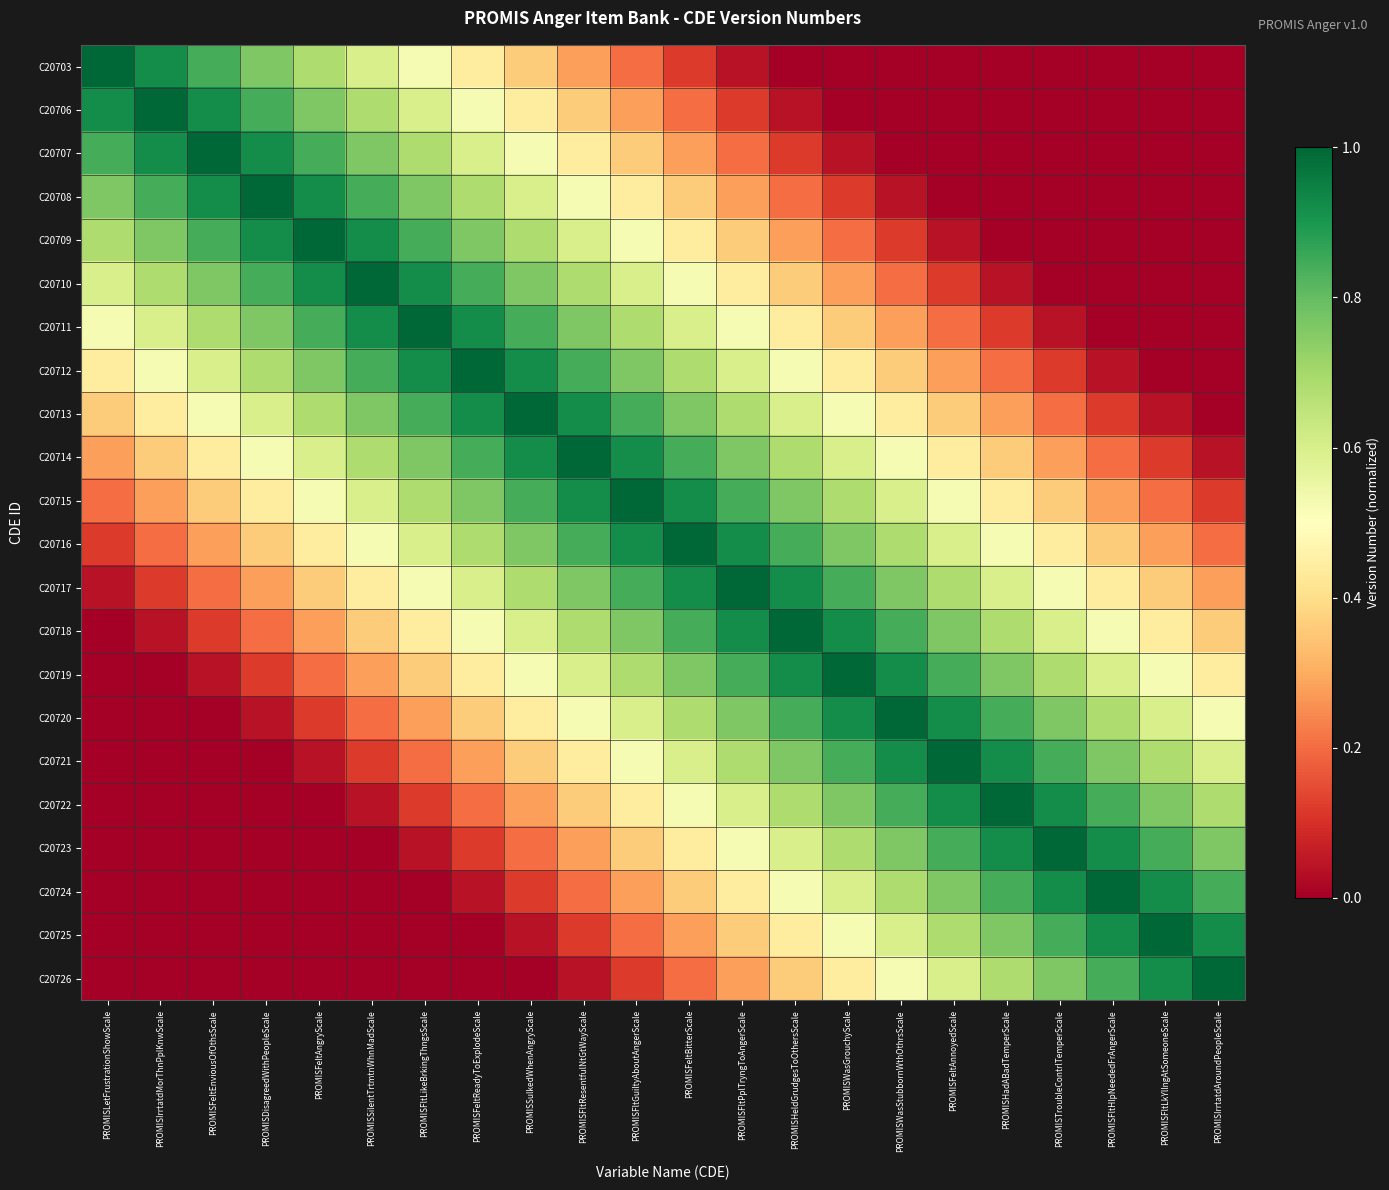

Reading right to left, list all the values displayed in this chart.

C20703: PROMISIrrtatdAroundPeopleScale=0.0	PROMISFltLkYllngAtSomeoneScale=0.0	PROMISFltHlpNeededFrAngerScale=0.0	PROMISTroubleContrlTemperScale=0.0	PROMISHadABadTemperScale=0.0	PROMISFeltAnnoyedScale=0.0	PROMISWasStubbornWthOthrsScale=0.0	PROMISWasGrouchyScale=0.0	PROMISHeldGrudgesToOthersScale=0.0	PROMISFltPplTryngToAngerScale=0.0	PROMISFeltBitterScale=0.1	PROMISFltGuiltyAboutAngerScale=0.2	PROMISFltResentfulNtGtWayScale=0.3	PROMISSulkedWhenAngryScale=0.4	PROMISFeltReadyToExplodeScale=0.4	PROMISFltLikeBrkingThngsScale=0.5	PROMISSilentTrtmtnWhnMadScale=0.6	PROMISFeltAngryScale=0.7	PROMISDisagreedWithPeopleScale=0.8	PROMISFeltEnviousOfOthsScale=0.8	PROMISIrrtatdMorThnPplKnwScale=0.9	PROMISLetFrustrationShowScale=1.0
C20706: PROMISIrrtatdAroundPeopleScale=0.0	PROMISFltLkYllngAtSomeoneScale=0.0	PROMISFltHlpNeededFrAngerScale=0.0	PROMISTroubleContrlTemperScale=0.0	PROMISHadABadTemperScale=0.0	PROMISFeltAnnoyedScale=0.0	PROMISWasStubbornWthOthrsScale=0.0	PROMISWasGrouchyScale=0.0	PROMISHeldGrudgesToOthersScale=0.0	PROMISFltPplTryngToAngerScale=0.1	PROMISFeltBitterScale=0.2	PROMISFltGuiltyAboutAngerScale=0.3	PROMISFltResentfulNtGtWayScale=0.4	PROMISSulkedWhenAngryScale=0.4	PROMISFeltReadyToExplodeScale=0.5	PROMISFltLikeBrkingThngsScale=0.6	PROMISSilentTrtmtnWhnMadScale=0.7	PROMISFeltAngryScale=0.8	PROMISDisagreedWithPeopleScale=0.8	PROMISFeltEnviousOfOthsScale=0.9	PROMISIrrtatdMorThnPplKnwScale=1.0	PROMISLetFrustrationShowScale=0.9
C20707: PROMISIrrtatdAroundPeopleScale=0.0	PROMISFltLkYllngAtSomeoneScale=0.0	PROMISFltHlpNeededFrAngerScale=0.0	PROMISTroubleContrlTemperScale=0.0	PROMISHadABadTemperScale=0.0	PROMISFeltAnnoyedScale=0.0	PROMISWasStubbornWthOthrsScale=0.0	PROMISWasGrouchyScale=0.0	PROMISHeldGrudgesToOthersScale=0.1	PROMISFltPplTryngToAngerScale=0.2	PROMISFeltBitterScale=0.3	PROMISFltGuiltyAboutAngerScale=0.4	PROMISFltResentfulNtGtWayScale=0.4	PROMISSulkedWhenAngryScale=0.5	PROMISFeltReadyToExplodeScale=0.6	PROMISFltLikeBrkingThngsScale=0.7	PROMISSilentTrtmtnWhnMadScale=0.8	PROMISFeltAngryScale=0.8	PROMISDisagreedWithPeopleScale=0.9	PROMISFeltEnviousOfOthsScale=1.0	PROMISIrrtatdMorThnPplKnwScale=0.9	PROMISLetFrustrationShowScale=0.8
C20708: PROMISIrrtatdAroundPeopleScale=0.0	PROMISFltLkYllngAtSomeoneScale=0.0	PROMISFltHlpNeededFrAngerScale=0.0	PROMISTroubleContrlTemperScale=0.0	PROMISHadABadTemperScale=0.0	PROMISFeltAnnoyedScale=0.0	PROMISWasStubbornWthOthrsScale=0.0	PROMISWasGrouchyScale=0.1	PROMISHeldGrudgesToOthersScale=0.2	PROMISFltPplTryngToAngerScale=0.3	PROMISFeltBitterScale=0.4	PROMISFltGuiltyAboutAngerScale=0.4	PROMISFltResentfulNtGtWayScale=0.5	PROMISSulkedWhenAngryScale=0.6	PROMISFeltReadyToExplodeScale=0.7	PROMISFltLikeBrkingThngsScale=0.8	PROMISSilentTrtmtnWhnMadScale=0.8	PROMISFeltAngryScale=0.9	PROMISDisagreedWithPeopleScale=1.0	PROMISFeltEnviousOfOthsScale=0.9	PROMISIrrtatdMorThnPplKnwScale=0.8	PROMISLetFrustrationShowScale=0.8
C20709: PROMISIrrtatdAroundPeopleScale=0.0	PROMISFltLkYllngAtSomeoneScale=0.0	PROMISFltHlpNeededFrAngerScale=0.0	PROMISTroubleContrlTemperScale=0.0	PROMISHadABadTemperScale=0.0	PROMISFeltAnnoyedScale=0.0	PROMISWasStubbornWthOthrsScale=0.1	PROMISWasGrouchyScale=0.2	PROMISHeldGrudgesToOthersScale=0.3	PROMISFltPplTryngToAngerScale=0.4	PROMISFeltBitterScale=0.4	PROMISFltGuiltyAboutAngerScale=0.5	PROMISFltResentfulNtGtWayScale=0.6	PROMISSulkedWhenAngryScale=0.7	PROMISFeltReadyToExplodeScale=0.8	PROMISFltLikeBrkingThngsScale=0.8	PROMISSilentTrtmtnWhnMadScale=0.9	PROMISFeltAngryScale=1.0	PROMISDisagreedWithPeopleScale=0.9	PROMISFeltEnviousOfOthsScale=0.8	PROMISIrrtatdMorThnPplKnwScale=0.8	PROMISLetFrustrationShowScale=0.7
C20710: PROMISIrrtatdAroundPeopleScale=0.0	PROMISFltLkYllngAtSomeoneScale=0.0	PROMISFltHlpNeededFrAngerScale=0.0	PROMISTroubleContrlTemperScale=0.0	PROMISHadABadTemperScale=0.0	PROMISFeltAnnoyedScale=0.1	PROMISWasStubbornWthOthrsScale=0.2	PROMISWasGrouchyScale=0.3	PROMISHeldGrudgesToOthersScale=0.4	PROMISFltPplTryngToAngerScale=0.4	PROMISFeltBitterScale=0.5	PROMISFltGuiltyAboutAngerScale=0.6	PROMISFltResentfulNtGtWayScale=0.7	PROMISSulkedWhenAngryScale=0.8	PROMISFeltReadyToExplodeScale=0.8	PROMISFltLikeBrkingThngsScale=0.9	PROMISSilentTrtmtnWhnMadScale=1.0	PROMISFeltAngryScale=0.9	PROMISDisagreedWithPeopleScale=0.8	PROMISFeltEnviousOfOthsScale=0.8	PROMISIrrtatdMorThnPplKnwScale=0.7	PROMISLetFrustrationShowScale=0.6
C20711: PROMISIrrtatdAroundPeopleScale=0.0	PROMISFltLkYllngAtSomeoneScale=0.0	PROMISFltHlpNeededFrAngerScale=0.0	PROMISTroubleContrlTemperScale=0.0	PROMISHadABadTemperScale=0.1	PROMISFeltAnnoyedScale=0.2	PROMISWasStubbornWthOthrsScale=0.3	PROMISWasGrouchyScale=0.4	PROMISHeldGrudgesToOthersScale=0.4	PROMISFltPplTryngToAngerScale=0.5	PROMISFeltBitterScale=0.6	PROMISFltGuiltyAboutAngerScale=0.7	PROMISFltResentfulNtGtWayScale=0.8	PROMISSulkedWhenAngryScale=0.8	PROMISFeltReadyToExplodeScale=0.9	PROMISFltLikeBrkingThngsScale=1.0	PROMISSilentTrtmtnWhnMadScale=0.9	PROMISFeltAngryScale=0.8	PROMISDisagreedWithPeopleScale=0.8	PROMISFeltEnviousOfOthsScale=0.7	PROMISIrrtatdMorThnPplKnwScale=0.6	PROMISLetFrustrationShowScale=0.5
C20712: PROMISIrrtatdAroundPeopleScale=0.0	PROMISFltLkYllngAtSomeoneScale=0.0	PROMISFltHlpNeededFrAngerScale=0.0	PROMISTroubleContrlTemperScale=0.1	PROMISHadABadTemperScale=0.2	PROMISFeltAnnoyedScale=0.3	PROMISWasStubbornWthOthrsScale=0.4	PROMISWasGrouchyScale=0.4	PROMISHeldGrudgesToOthersScale=0.5	PROMISFltPplTryngToAngerScale=0.6	PROMISFeltBitterScale=0.7	PROMISFltGuiltyAboutAngerScale=0.8	PROMISFltResentfulNtGtWayScale=0.8	PROMISSulkedWhenAngryScale=0.9	PROMISFeltReadyToExplodeScale=1.0	PROMISFltLikeBrkingThngsScale=0.9	PROMISSilentTrtmtnWhnMadScale=0.8	PROMISFeltAngryScale=0.8	PROMISDisagreedWithPeopleScale=0.7	PROMISFeltEnviousOfOthsScale=0.6	PROMISIrrtatdMorThnPplKnwScale=0.5	PROMISLetFrustrationShowScale=0.4
C20713: PROMISIrrtatdAroundPeopleScale=0.0	PROMISFltLkYllngAtSomeoneScale=0.0	PROMISFltHlpNeededFrAngerScale=0.1	PROMISTroubleContrlTemperScale=0.2	PROMISHadABadTemperScale=0.3	PROMISFeltAnnoyedScale=0.4	PROMISWasStubbornWthOthrsScale=0.4	PROMISWasGrouchyScale=0.5	PROMISHeldGrudgesToOthersScale=0.6	PROMISFltPplTryngToAngerScale=0.7	PROMISFeltBitterScale=0.8	PROMISFltGuiltyAboutAngerScale=0.8	PROMISFltResentfulNtGtWayScale=0.9	PROMISSulkedWhenAngryScale=1.0	PROMISFeltReadyToExplodeScale=0.9	PROMISFltLikeBrkingThngsScale=0.8	PROMISSilentTrtmtnWhnMadScale=0.8	PROMISFeltAngryScale=0.7	PROMISDisagreedWithPeopleScale=0.6	PROMISFeltEnviousOfOthsScale=0.5	PROMISIrrtatdMorThnPplKnwScale=0.4	PROMISLetFrustrationShowScale=0.4
C20714: PROMISIrrtatdAroundPeopleScale=0.0	PROMISFltLkYllngAtSomeoneScale=0.1	PROMISFltHlpNeededFrAngerScale=0.2	PROMISTroubleContrlTemperScale=0.3	PROMISHadABadTemperScale=0.4	PROMISFeltAnnoyedScale=0.4	PROMISWasStubbornWthOthrsScale=0.5	PROMISWasGrouchyScale=0.6	PROMISHeldGrudgesToOthersScale=0.7	PROMISFltPplTryngToAngerScale=0.8	PROMISFeltBitterScale=0.8	PROMISFltGuiltyAboutAngerScale=0.9	PROMISFltResentfulNtGtWayScale=1.0	PROMISSulkedWhenAngryScale=0.9	PROMISFeltReadyToExplodeScale=0.8	PROMISFltLikeBrkingThngsScale=0.8	PROMISSilentTrtmtnWhnMadScale=0.7	PROMISFeltAngryScale=0.6	PROMISDisagreedWithPeopleScale=0.5	PROMISFeltEnviousOfOthsScale=0.4	PROMISIrrtatdMorThnPplKnwScale=0.4	PROMISLetFrustrationShowScale=0.3
C20715: PROMISIrrtatdAroundPeopleScale=0.1	PROMISFltLkYllngAtSomeoneScale=0.2	PROMISFltHlpNeededFrAngerScale=0.3	PROMISTroubleContrlTemperScale=0.4	PROMISHadABadTemperScale=0.4	PROMISFeltAnnoyedScale=0.5	PROMISWasStubbornWthOthrsScale=0.6	PROMISWasGrouchyScale=0.7	PROMISHeldGrudgesToOthersScale=0.8	PROMISFltPplTryngToAngerScale=0.8	PROMISFeltBitterScale=0.9	PROMISFltGuiltyAboutAngerScale=1.0	PROMISFltResentfulNtGtWayScale=0.9	PROMISSulkedWhenAngryScale=0.8	PROMISFeltReadyToExplodeScale=0.8	PROMISFltLikeBrkingThngsScale=0.7	PROMISSilentTrtmtnWhnMadScale=0.6	PROMISFeltAngryScale=0.5	PROMISDisagreedWithPeopleScale=0.4	PROMISFeltEnviousOfOthsScale=0.4	PROMISIrrtatdMorThnPplKnwScale=0.3	PROMISLetFrustrationShowScale=0.2
C20716: PROMISIrrtatdAroundPeopleScale=0.2	PROMISFltLkYllngAtSomeoneScale=0.3	PROMISFltHlpNeededFrAngerScale=0.4	PROMISTroubleContrlTemperScale=0.4	PROMISHadABadTemperScale=0.5	PROMISFeltAnnoyedScale=0.6	PROMISWasStubbornWthOthrsScale=0.7	PROMISWasGrouchyScale=0.8	PROMISHeldGrudgesToOthersScale=0.8	PROMISFltPplTryngToAngerScale=0.9	PROMISFeltBitterScale=1.0	PROMISFltGuiltyAboutAngerScale=0.9	PROMISFltResentfulNtGtWayScale=0.8	PROMISSulkedWhenAngryScale=0.8	PROMISFeltReadyToExplodeScale=0.7	PROMISFltLikeBrkingThngsScale=0.6	PROMISSilentTrtmtnWhnMadScale=0.5	PROMISFeltAngryScale=0.4	PROMISDisagreedWithPeopleScale=0.4	PROMISFeltEnviousOfOthsScale=0.3	PROMISIrrtatdMorThnPplKnwScale=0.2	PROMISLetFrustrationShowScale=0.1
C20717: PROMISIrrtatdAroundPeopleScale=0.3	PROMISFltLkYllngAtSomeoneScale=0.4	PROMISFltHlpNeededFrAngerScale=0.4	PROMISTroubleContrlTemperScale=0.5	PROMISHadABadTemperScale=0.6	PROMISFeltAnnoyedScale=0.7	PROMISWasStubbornWthOthrsScale=0.8	PROMISWasGrouchyScale=0.8	PROMISHeldGrudgesToOthersScale=0.9	PROMISFltPplTryngToAngerScale=1.0	PROMISFeltBitterScale=0.9	PROMISFltGuiltyAboutAngerScale=0.8	PROMISFltResentfulNtGtWayScale=0.8	PROMISSulkedWhenAngryScale=0.7	PROMISFeltReadyToExplodeScale=0.6	PROMISFltLikeBrkingThngsScale=0.5	PROMISSilentTrtmtnWhnMadScale=0.4	PROMISFeltAngryScale=0.4	PROMISDisagreedWithPeopleScale=0.3	PROMISFeltEnviousOfOthsScale=0.2	PROMISIrrtatdMorThnPplKnwScale=0.1	PROMISLetFrustrationShowScale=0.0
C20718: PROMISIrrtatdAroundPeopleScale=0.4	PROMISFltLkYllngAtSomeoneScale=0.4	PROMISFltHlpNeededFrAngerScale=0.5	PROMISTroubleContrlTemperScale=0.6	PROMISHadABadTemperScale=0.7	PROMISFeltAnnoyedScale=0.8	PROMISWasStubbornWthOthrsScale=0.8	PROMISWasGrouchyScale=0.9	PROMISHeldGrudgesToOthersScale=1.0	PROMISFltPplTryngToAngerScale=0.9	PROMISFeltBitterScale=0.8	PROMISFltGuiltyAboutAngerScale=0.8	PROMISFltResentfulNtGtWayScale=0.7	PROMISSulkedWhenAngryScale=0.6	PROMISFeltReadyToExplodeScale=0.5	PROMISFltLikeBrkingThngsScale=0.4	PROMISSilentTrtmtnWhnMadScale=0.4	PROMISFeltAngryScale=0.3	PROMISDisagreedWithPeopleScale=0.2	PROMISFeltEnviousOfOthsScale=0.1	PROMISIrrtatdMorThnPplKnwScale=0.0	PROMISLetFrustrationShowScale=0.0
C20719: PROMISIrrtatdAroundPeopleScale=0.4	PROMISFltLkYllngAtSomeoneScale=0.5	PROMISFltHlpNeededFrAngerScale=0.6	PROMISTroubleContrlTemperScale=0.7	PROMISHadABadTemperScale=0.8	PROMISFeltAnnoyedScale=0.8	PROMISWasStubbornWthOthrsScale=0.9	PROMISWasGrouchyScale=1.0	PROMISHeldGrudgesToOthersScale=0.9	PROMISFltPplTryngToAngerScale=0.8	PROMISFeltBitterScale=0.8	PROMISFltGuiltyAboutAngerScale=0.7	PROMISFltResentfulNtGtWayScale=0.6	PROMISSulkedWhenAngryScale=0.5	PROMISFeltReadyToExplodeScale=0.4	PROMISFltLikeBrkingThngsScale=0.4	PROMISSilentTrtmtnWhnMadScale=0.3	PROMISFeltAngryScale=0.2	PROMISDisagreedWithPeopleScale=0.1	PROMISFeltEnviousOfOthsScale=0.0	PROMISIrrtatdMorThnPplKnwScale=0.0	PROMISLetFrustrationShowScale=0.0
C20720: PROMISIrrtatdAroundPeopleScale=0.5	PROMISFltLkYllngAtSomeoneScale=0.6	PROMISFltHlpNeededFrAngerScale=0.7	PROMISTroubleContrlTemperScale=0.8	PROMISHadABadTemperScale=0.8	PROMISFeltAnnoyedScale=0.9	PROMISWasStubbornWthOthrsScale=1.0	PROMISWasGrouchyScale=0.9	PROMISHeldGrudgesToOthersScale=0.8	PROMISFltPplTryngToAngerScale=0.8	PROMISFeltBitterScale=0.7	PROMISFltGuiltyAboutAngerScale=0.6	PROMISFltResentfulNtGtWayScale=0.5	PROMISSulkedWhenAngryScale=0.4	PROMISFeltReadyToExplodeScale=0.4	PROMISFltLikeBrkingThngsScale=0.3	PROMISSilentTrtmtnWhnMadScale=0.2	PROMISFeltAngryScale=0.1	PROMISDisagreedWithPeopleScale=0.0	PROMISFeltEnviousOfOthsScale=0.0	PROMISIrrtatdMorThnPplKnwScale=0.0	PROMISLetFrustrationShowScale=0.0
C20721: PROMISIrrtatdAroundPeopleScale=0.6	PROMISFltLkYllngAtSomeoneScale=0.7	PROMISFltHlpNeededFrAngerScale=0.8	PROMISTroubleContrlTemperScale=0.8	PROMISHadABadTemperScale=0.9	PROMISFeltAnnoyedScale=1.0	PROMISWasStubbornWthOthrsScale=0.9	PROMISWasGrouchyScale=0.8	PROMISHeldGrudgesToOthersScale=0.8	PROMISFltPplTryngToAngerScale=0.7	PROMISFeltBitterScale=0.6	PROMISFltGuiltyAboutAngerScale=0.5	PROMISFltResentfulNtGtWayScale=0.4	PROMISSulkedWhenAngryScale=0.4	PROMISFeltReadyToExplodeScale=0.3	PROMISFltLikeBrkingThngsScale=0.2	PROMISSilentTrtmtnWhnMadScale=0.1	PROMISFeltAngryScale=0.0	PROMISDisagreedWithPeopleScale=0.0	PROMISFeltEnviousOfOthsScale=0.0	PROMISIrrtatdMorThnPplKnwScale=0.0	PROMISLetFrustrationShowScale=0.0
C20722: PROMISIrrtatdAroundPeopleScale=0.7	PROMISFltLkYllngAtSomeoneScale=0.8	PROMISFltHlpNeededFrAngerScale=0.8	PROMISTroubleContrlTemperScale=0.9	PROMISHadABadTemperScale=1.0	PROMISFeltAnnoyedScale=0.9	PROMISWasStubbornWthOthrsScale=0.8	PROMISWasGrouchyScale=0.8	PROMISHeldGrudgesToOthersScale=0.7	PROMISFltPplTryngToAngerScale=0.6	PROMISFeltBitterScale=0.5	PROMISFltGuiltyAboutAngerScale=0.4	PROMISFltResentfulNtGtWayScale=0.4	PROMISSulkedWhenAngryScale=0.3	PROMISFeltReadyToExplodeScale=0.2	PROMISFltLikeBrkingThngsScale=0.1	PROMISSilentTrtmtnWhnMadScale=0.0	PROMISFeltAngryScale=0.0	PROMISDisagreedWithPeopleScale=0.0	PROMISFeltEnviousOfOthsScale=0.0	PROMISIrrtatdMorThnPplKnwScale=0.0	PROMISLetFrustrationShowScale=0.0
C20723: PROMISIrrtatdAroundPeopleScale=0.8	PROMISFltLkYllngAtSomeoneScale=0.8	PROMISFltHlpNeededFrAngerScale=0.9	PROMISTroubleContrlTemperScale=1.0	PROMISHadABadTemperScale=0.9	PROMISFeltAnnoyedScale=0.8	PROMISWasStubbornWthOthrsScale=0.8	PROMISWasGrouchyScale=0.7	PROMISHeldGrudgesToOthersScale=0.6	PROMISFltPplTryngToAngerScale=0.5	PROMISFeltBitterScale=0.4	PROMISFltGuiltyAboutAngerScale=0.4	PROMISFltResentfulNtGtWayScale=0.3	PROMISSulkedWhenAngryScale=0.2	PROMISFeltReadyToExplodeScale=0.1	PROMISFltLikeBrkingThngsScale=0.0	PROMISSilentTrtmtnWhnMadScale=0.0	PROMISFeltAngryScale=0.0	PROMISDisagreedWithPeopleScale=0.0	PROMISFeltEnviousOfOthsScale=0.0	PROMISIrrtatdMorThnPplKnwScale=0.0	PROMISLetFrustrationShowScale=0.0
C20724: PROMISIrrtatdAroundPeopleScale=0.8	PROMISFltLkYllngAtSomeoneScale=0.9	PROMISFltHlpNeededFrAngerScale=1.0	PROMISTroubleContrlTemperScale=0.9	PROMISHadABadTemperScale=0.8	PROMISFeltAnnoyedScale=0.8	PROMISWasStubbornWthOthrsScale=0.7	PROMISWasGrouchyScale=0.6	PROMISHeldGrudgesToOthersScale=0.5	PROMISFltPplTryngToAngerScale=0.4	PROMISFeltBitterScale=0.4	PROMISFltGuiltyAboutAngerScale=0.3	PROMISFltResentfulNtGtWayScale=0.2	PROMISSulkedWhenAngryScale=0.1	PROMISFeltReadyToExplodeScale=0.0	PROMISFltLikeBrkingThngsScale=0.0	PROMISSilentTrtmtnWhnMadScale=0.0	PROMISFeltAngryScale=0.0	PROMISDisagreedWithPeopleScale=0.0	PROMISFeltEnviousOfOthsScale=0.0	PROMISIrrtatdMorThnPplKnwScale=0.0	PROMISLetFrustrationShowScale=0.0
C20725: PROMISIrrtatdAroundPeopleScale=0.9	PROMISFltLkYllngAtSomeoneScale=1.0	PROMISFltHlpNeededFrAngerScale=0.9	PROMISTroubleContrlTemperScale=0.8	PROMISHadABadTemperScale=0.8	PROMISFeltAnnoyedScale=0.7	PROMISWasStubbornWthOthrsScale=0.6	PROMISWasGrouchyScale=0.5	PROMISHeldGrudgesToOthersScale=0.4	PROMISFltPplTryngToAngerScale=0.4	PROMISFeltBitterScale=0.3	PROMISFltGuiltyAboutAngerScale=0.2	PROMISFltResentfulNtGtWayScale=0.1	PROMISSulkedWhenAngryScale=0.0	PROMISFeltReadyToExplodeScale=0.0	PROMISFltLikeBrkingThngsScale=0.0	PROMISSilentTrtmtnWhnMadScale=0.0	PROMISFeltAngryScale=0.0	PROMISDisagreedWithPeopleScale=0.0	PROMISFeltEnviousOfOthsScale=0.0	PROMISIrrtatdMorThnPplKnwScale=0.0	PROMISLetFrustrationShowScale=0.0
C20726: PROMISIrrtatdAroundPeopleScale=1.0	PROMISFltLkYllngAtSomeoneScale=0.9	PROMISFltHlpNeededFrAngerScale=0.8	PROMISTroubleContrlTemperScale=0.8	PROMISHadABadTemperScale=0.7	PROMISFeltAnnoyedScale=0.6	PROMISWasStubbornWthOthrsScale=0.5	PROMISWasGrouchyScale=0.4	PROMISHeldGrudgesToOthersScale=0.4	PROMISFltPplTryngToAngerScale=0.3	PROMISFeltBitterScale=0.2	PROMISFltGuiltyAboutAngerScale=0.1	PROMISFltResentfulNtGtWayScale=0.0	PROMISSulkedWhenAngryScale=0.0	PROMISFeltReadyToExplodeScale=0.0	PROMISFltLikeBrkingThngsScale=0.0	PROMISSilentTrtmtnWhnMadScale=0.0	PROMISFeltAngryScale=0.0	PROMISDisagreedWithPeopleScale=0.0	PROMISFeltEnviousOfOthsScale=0.0	PROMISIrrtatdMorThnPplKnwScale=0.0	PROMISLetFrustrationShowScale=0.0